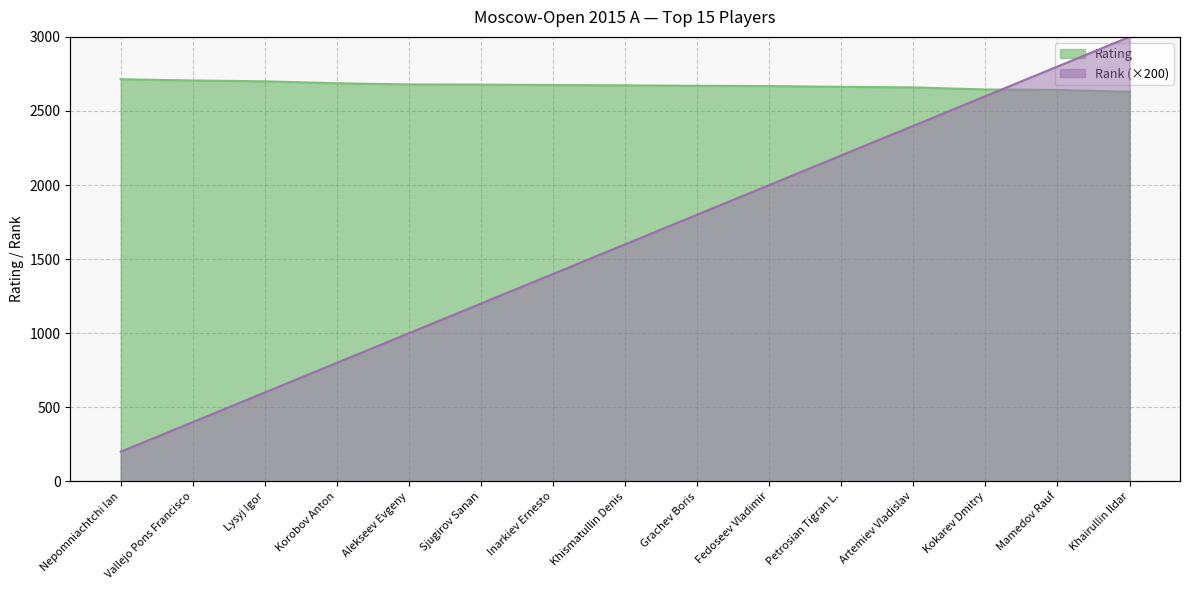

Where is Rating nearest to the value 2671?

Grachev Boris